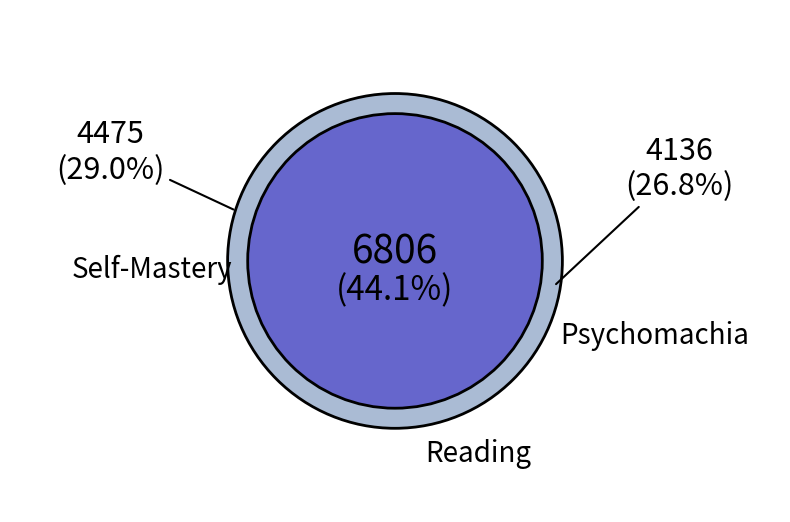

Rank the categories by value from lowest to highest.

Psychomachia, Self-Mastery, Reading